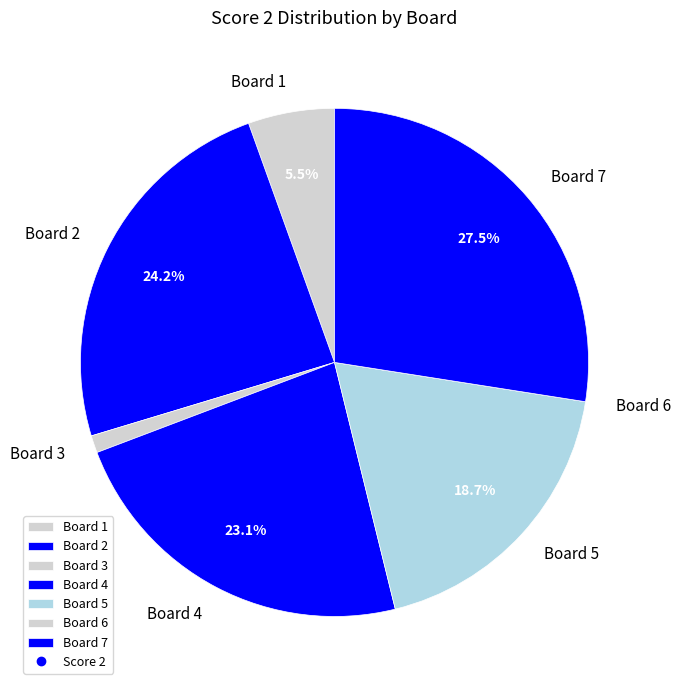

Does any single category account for the majority?

No